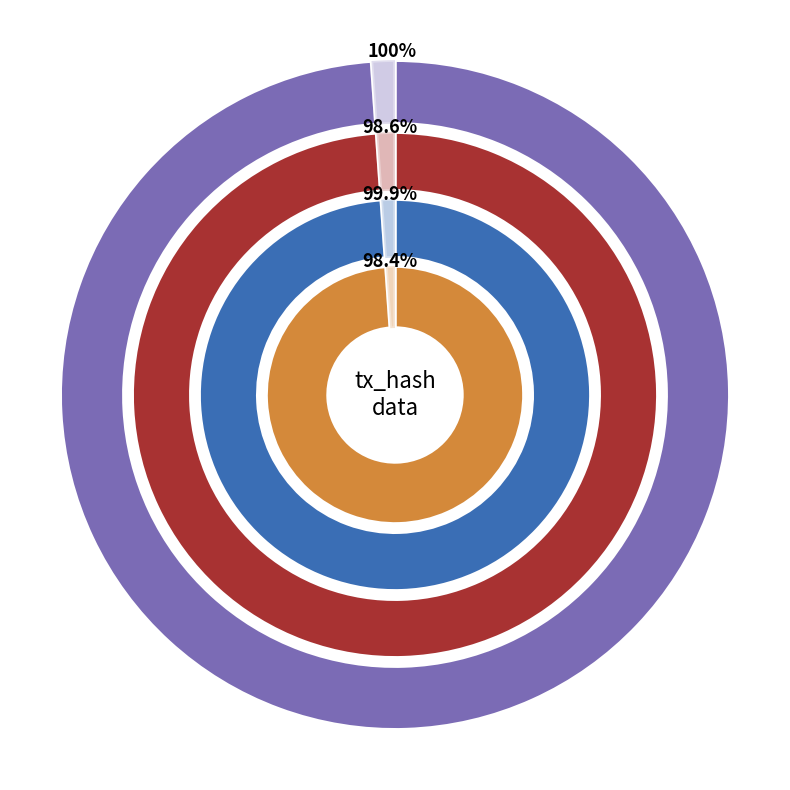

The io_index slice represents 99% of the pie. True or false?

True